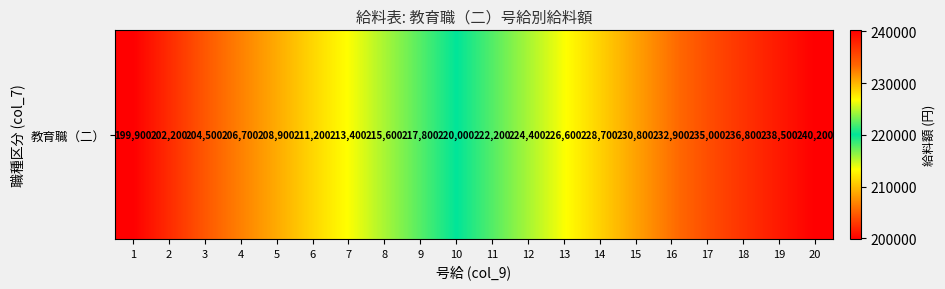

What is the change in value from 18 to 19?

+1700